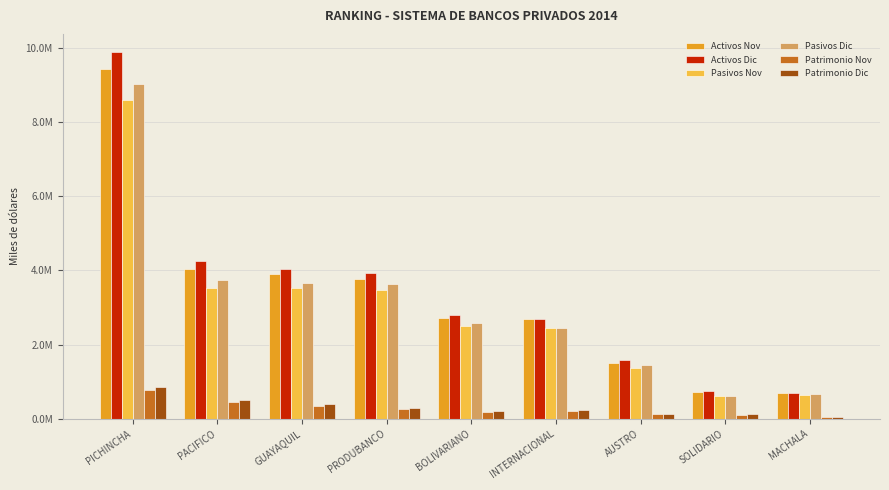

Are the bars horizontal?

No